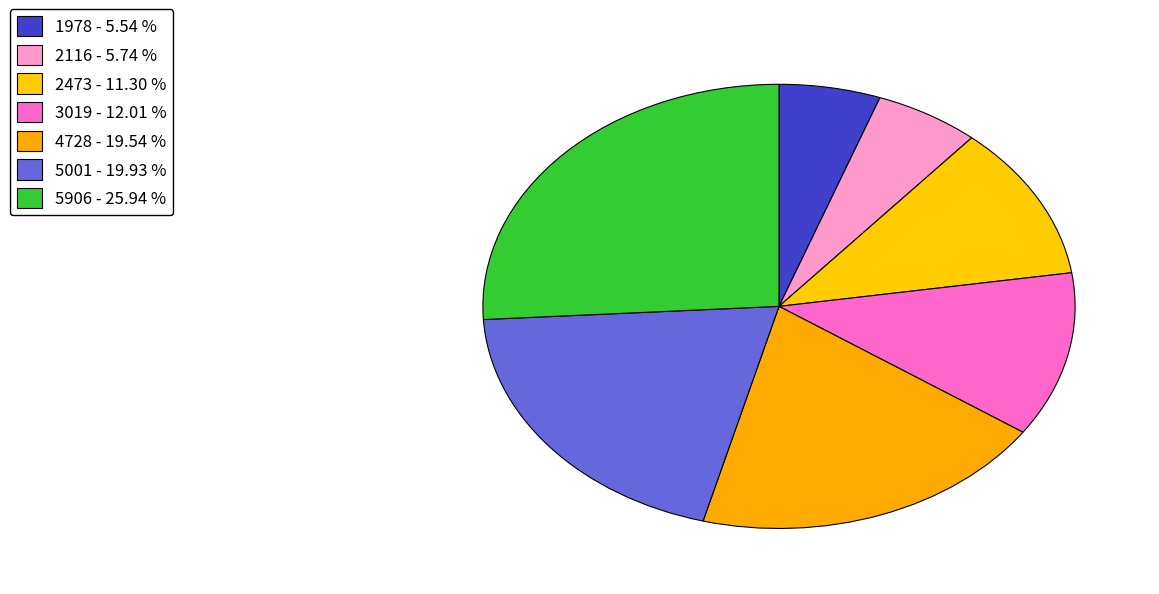

Which slice is the largest?

5906